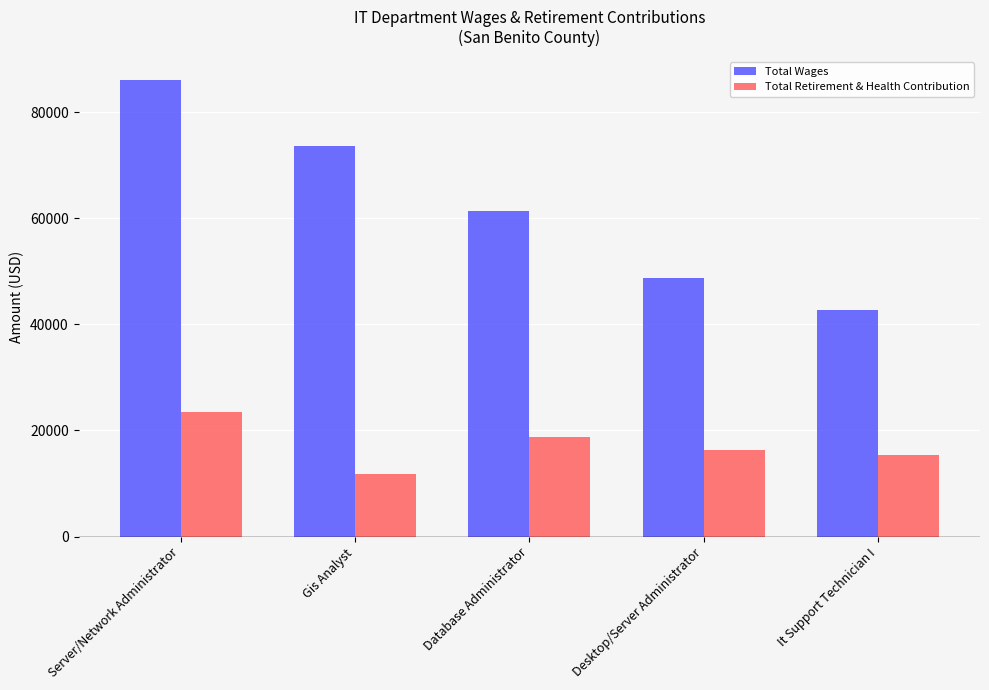

What is the highest value of the Total Wages series?

86112